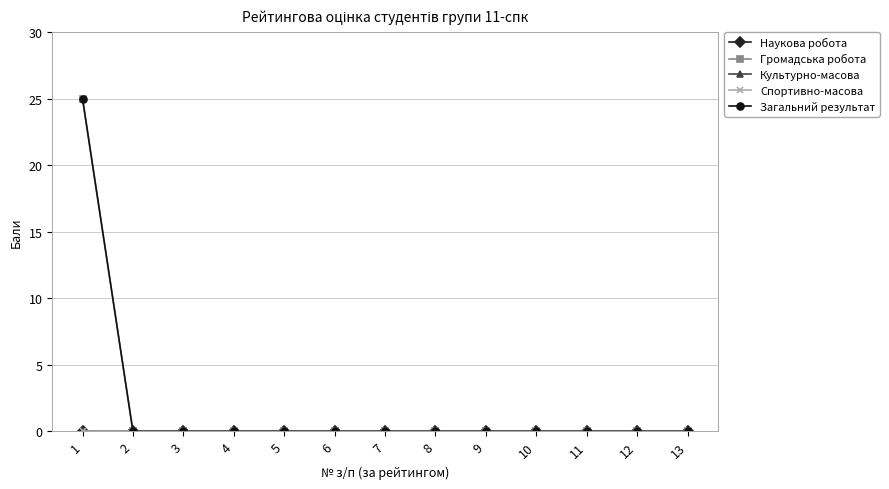

Is this an area chart (filled region under the line)?

No